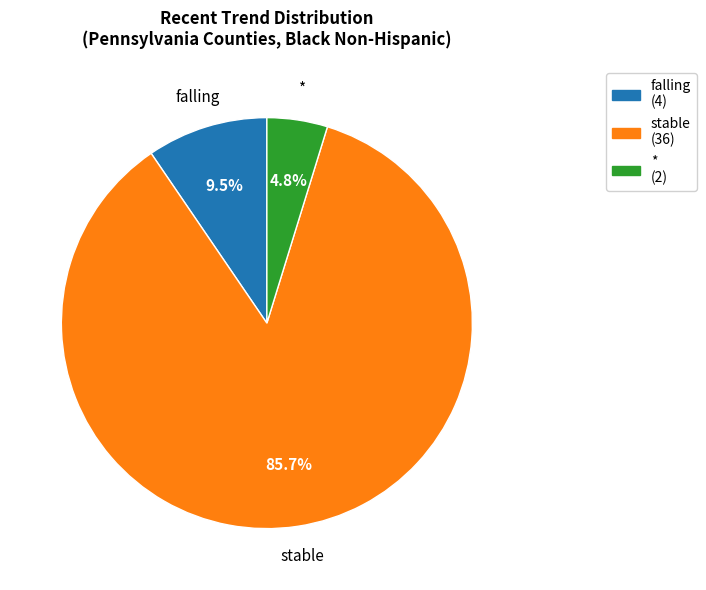

Is there a majority slice in this chart?

Yes